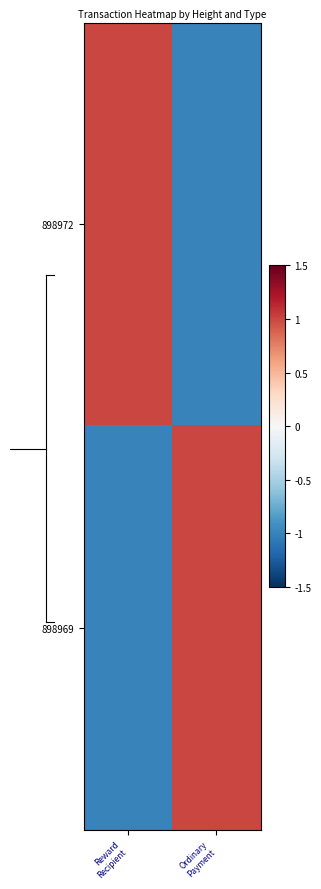

Which category has the highest value across all series?

Reward
Recipient